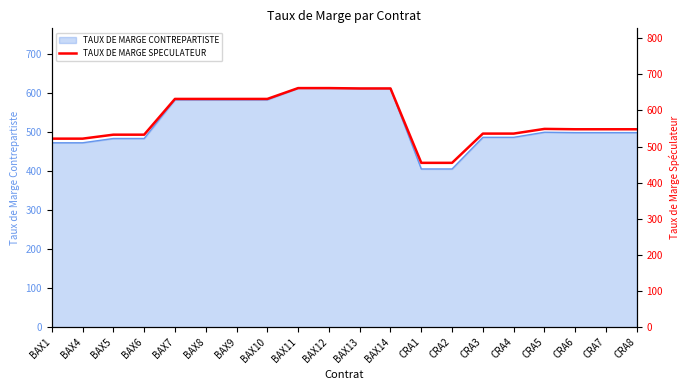

What is the sum of all values?

11459